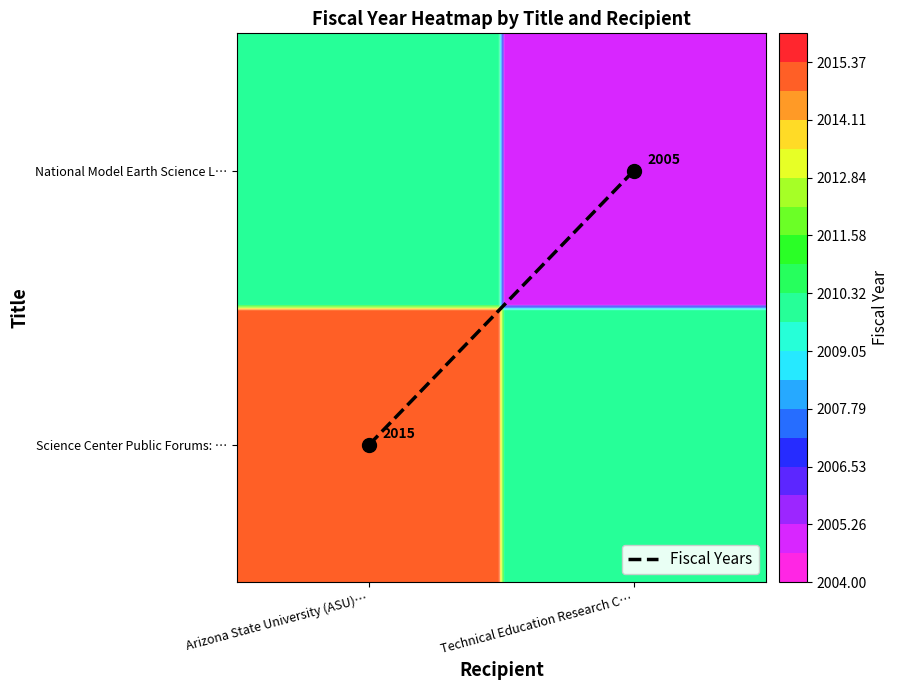

What is the approximate value at Arizona State University (ASU)…?

0.5